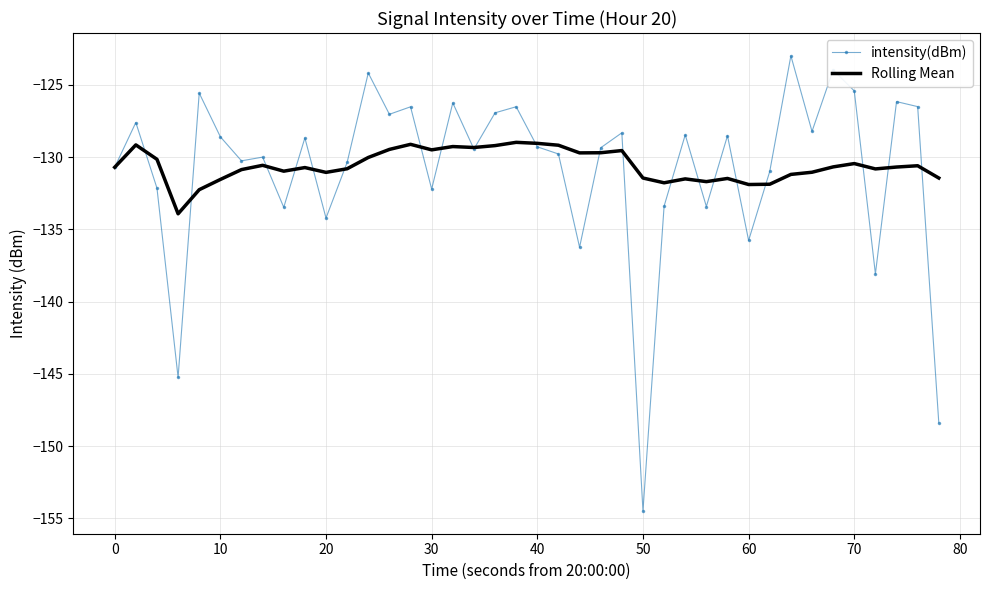

True or false: intensity(dBm) and Rolling Mean intersect in this chart.

True